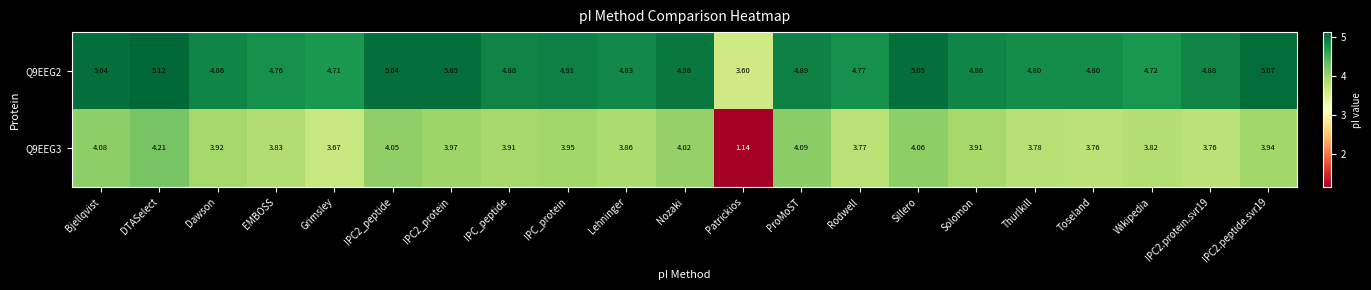

At which category does the chart reach its peak across all series?

DTASelect